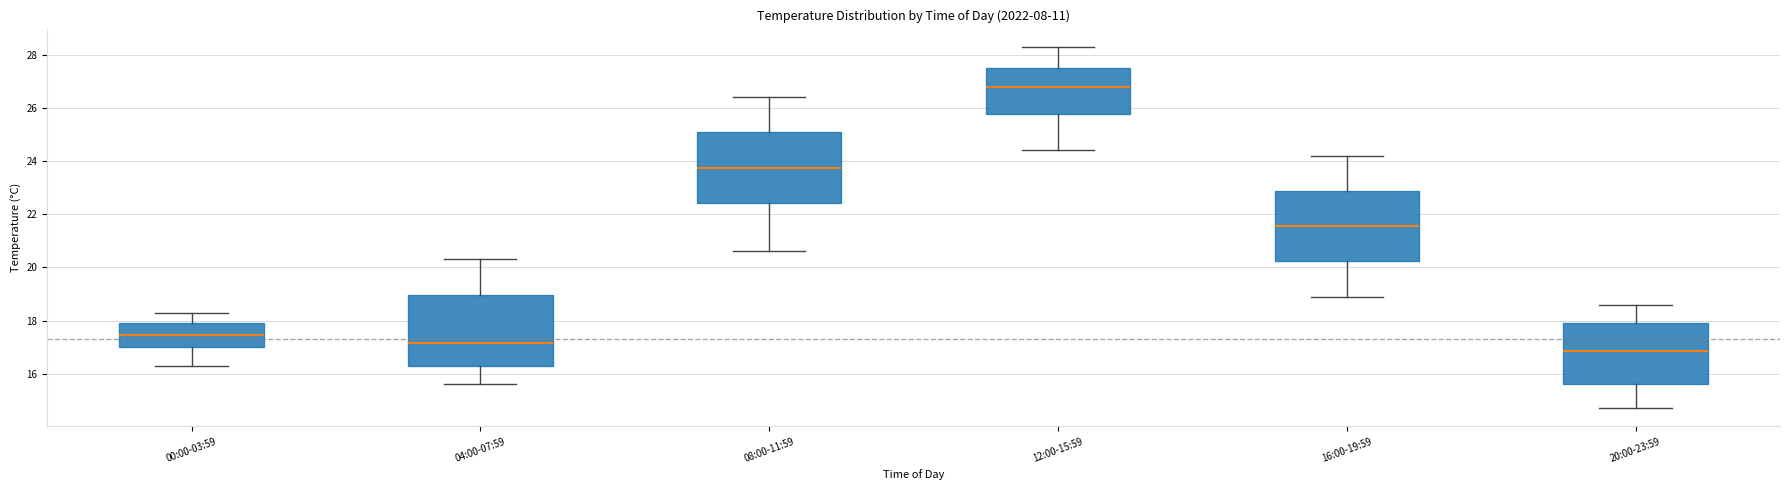

Where is the lower edge of the box for 00:00-03:59 on the y-axis? The values are not printed on the chart, so give them approximately, as read against the axis.

17.0